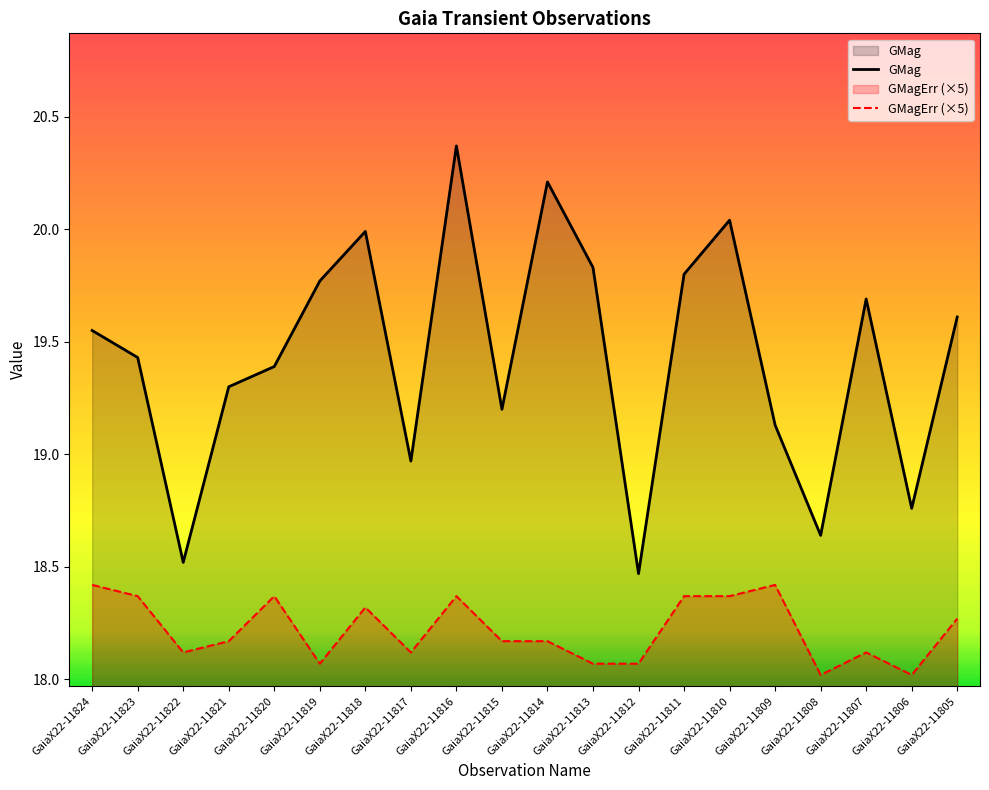

Where is the first local minimum for GMagErr (×5)?

GaiaX22-11822